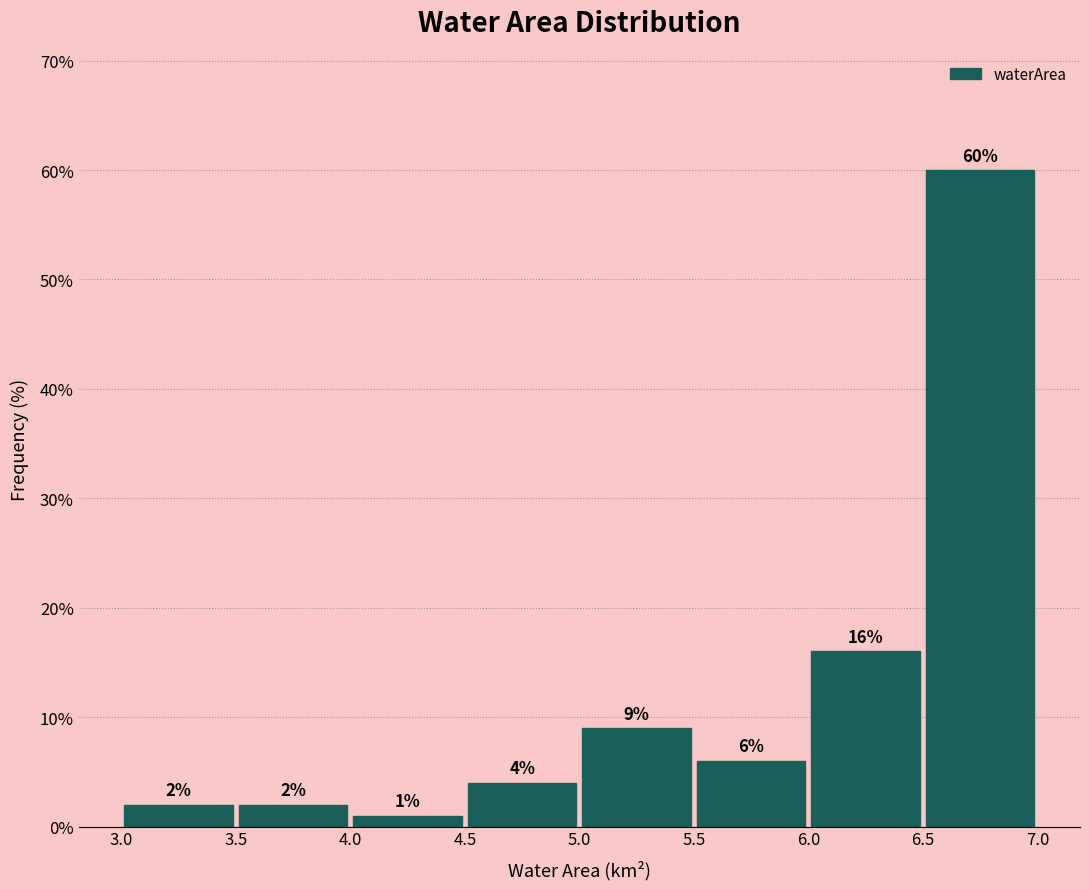

Reading left to right, transcribe this chart: for each bar, give the range it covers on the x-axis and its height.

3.0 to 3.5: 2
3.5 to 4.0: 2
4.0 to 4.5: 1
4.5 to 5.0: 4
5.0 to 5.5: 9
5.5 to 6.0: 6
6.0 to 6.5: 16
6.5 to 7.0: 60